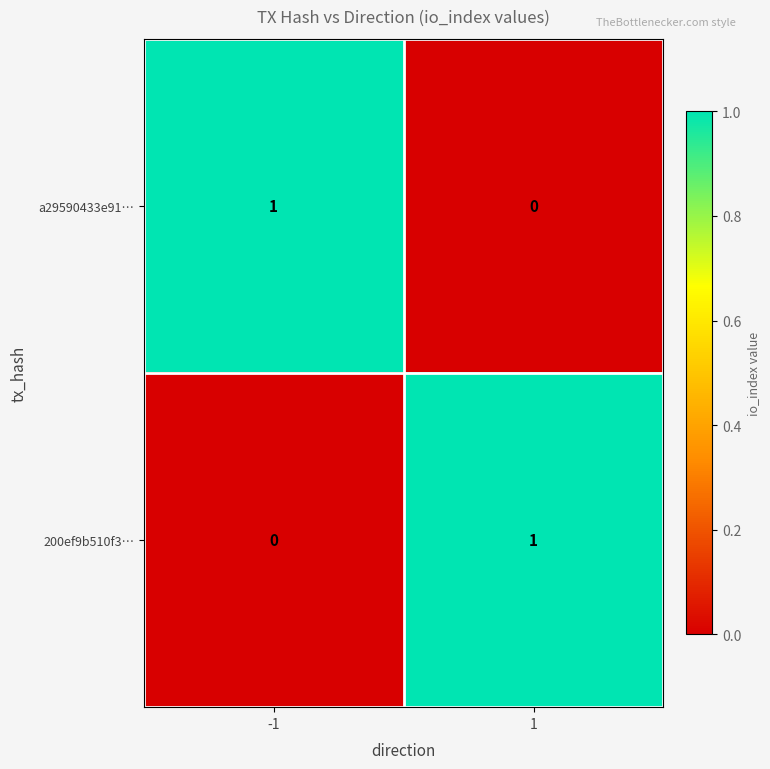

Rank the series at 1 from highest to lowest value.

200ef9b510f3…, a29590433e91…